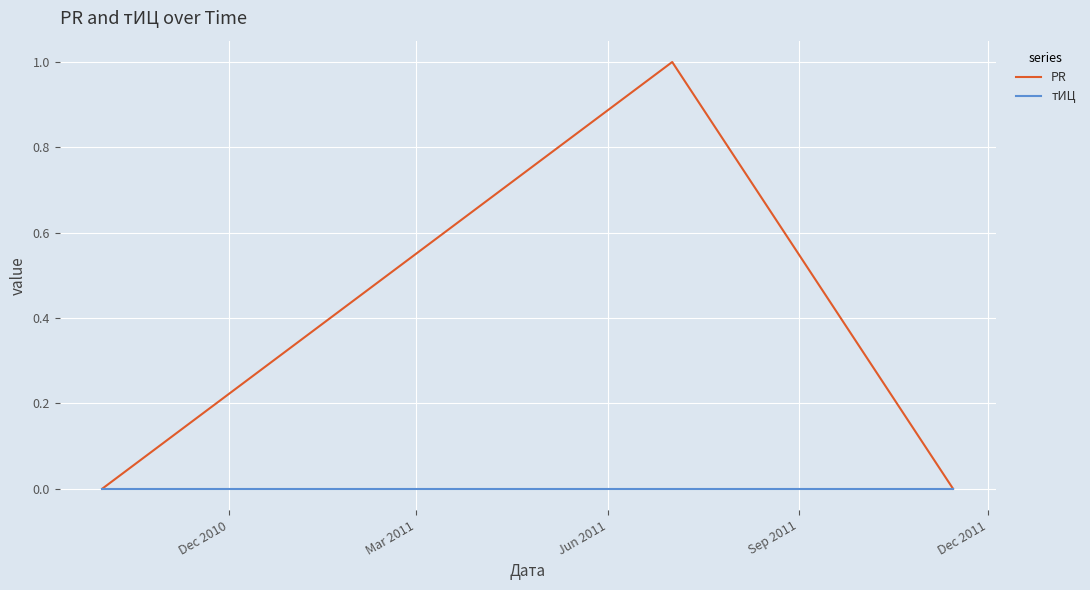

List the series in order of their overall mean, highest first.

PR, тИЦ